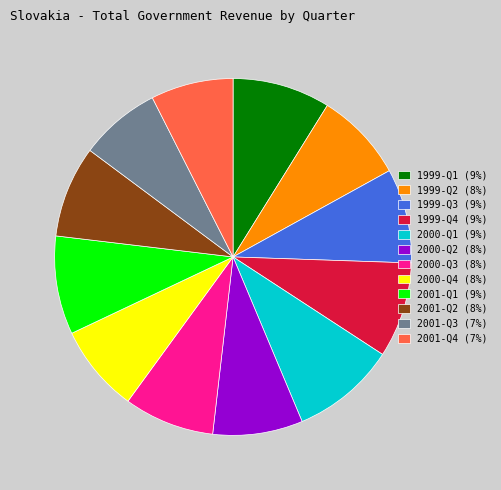

The 2001-Q2 (8%) slice represents 8% of the pie. True or false?

True